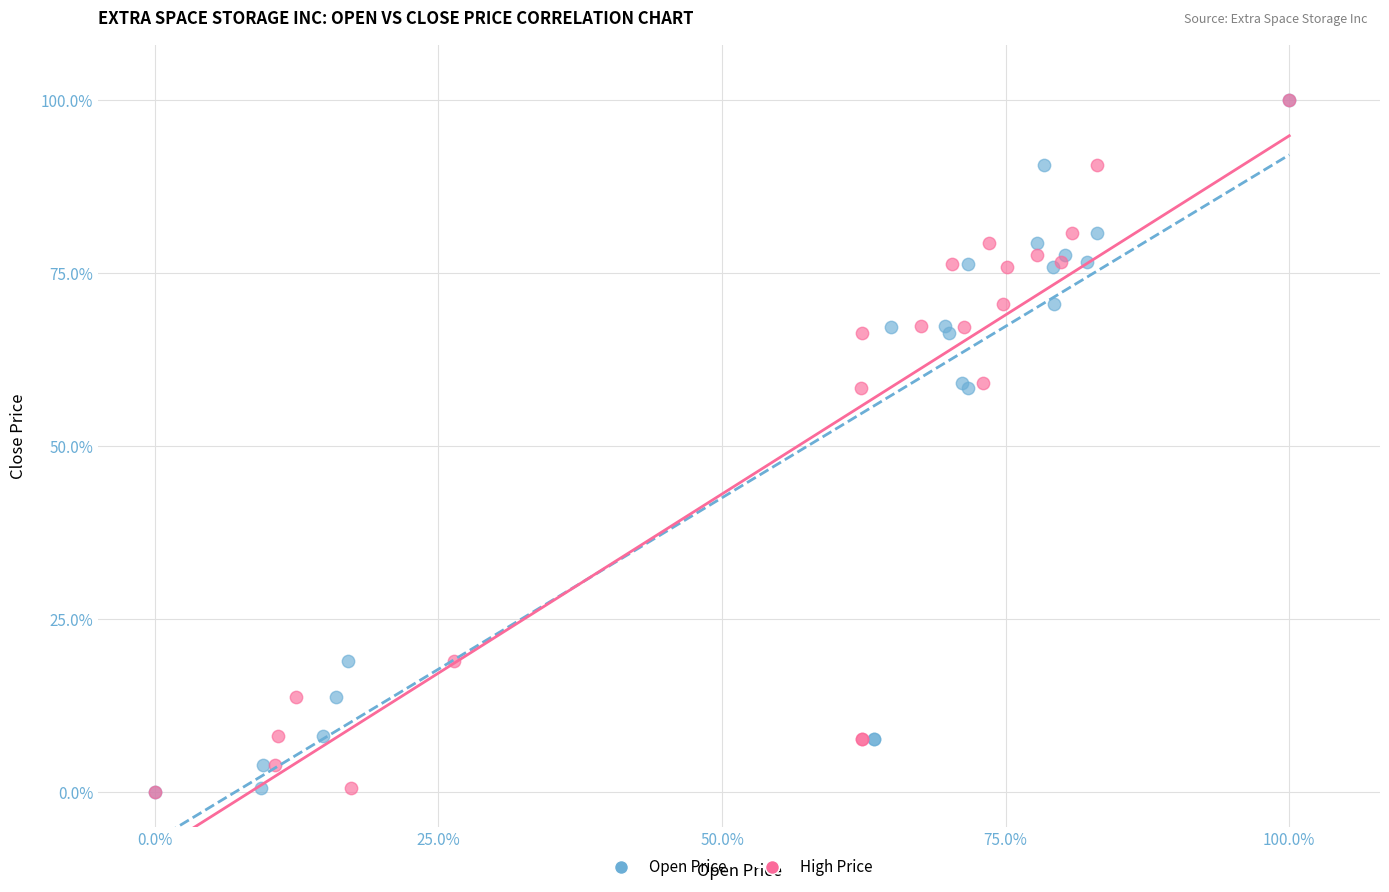

What are all the series names shown in the legend?

Open Price, High Price